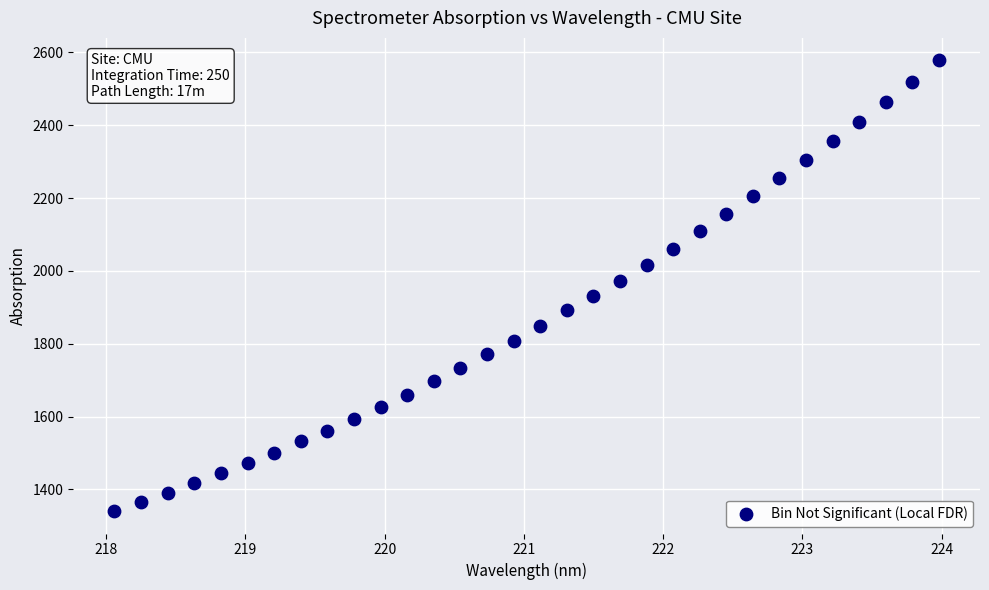

What is the range of Y values (max minus min)?

1237.7